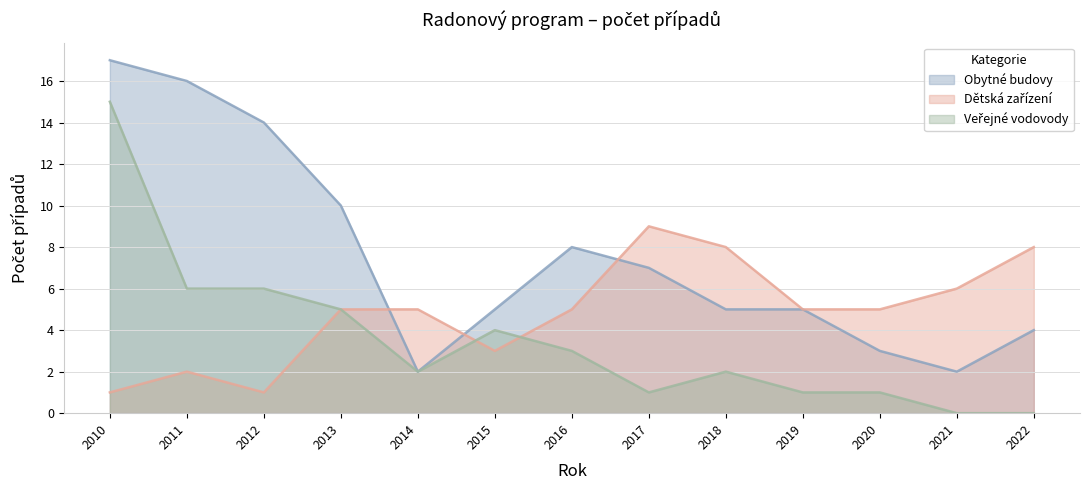

What is the difference between the highest and lowest values at 2017?

8